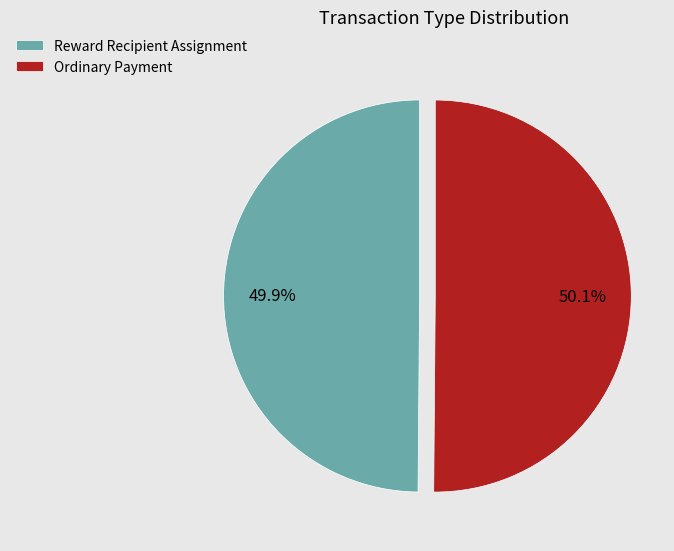

What percentage is NOT represented by Reward Recipient Assignment?

50.1%